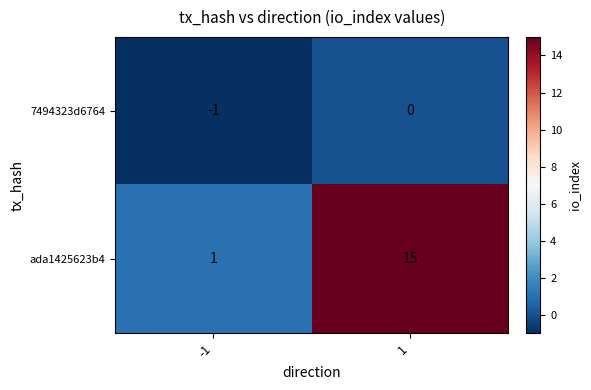

Reading left to right, transcribe all the data shown in this chart.

7494323d6764: -1	0
ada1425623b4: 1	15